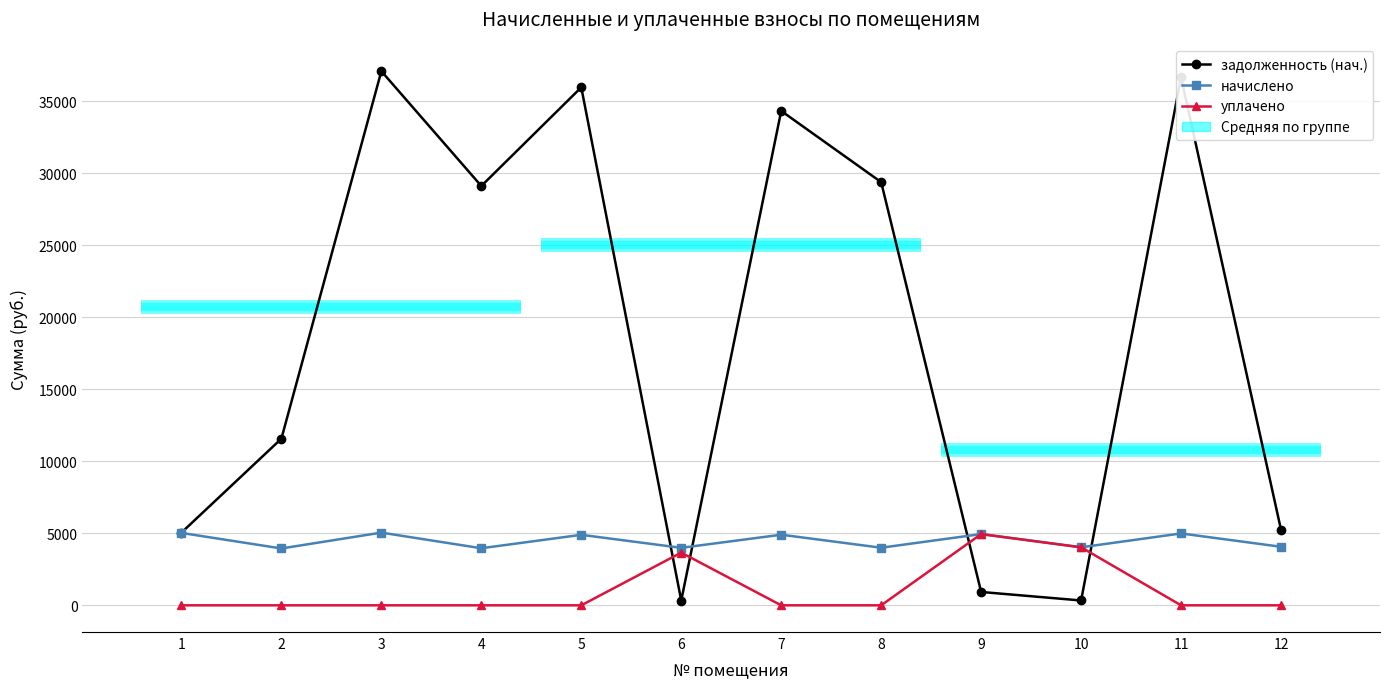

Where is задолженность (нач.) nearest to the value 18708?

2